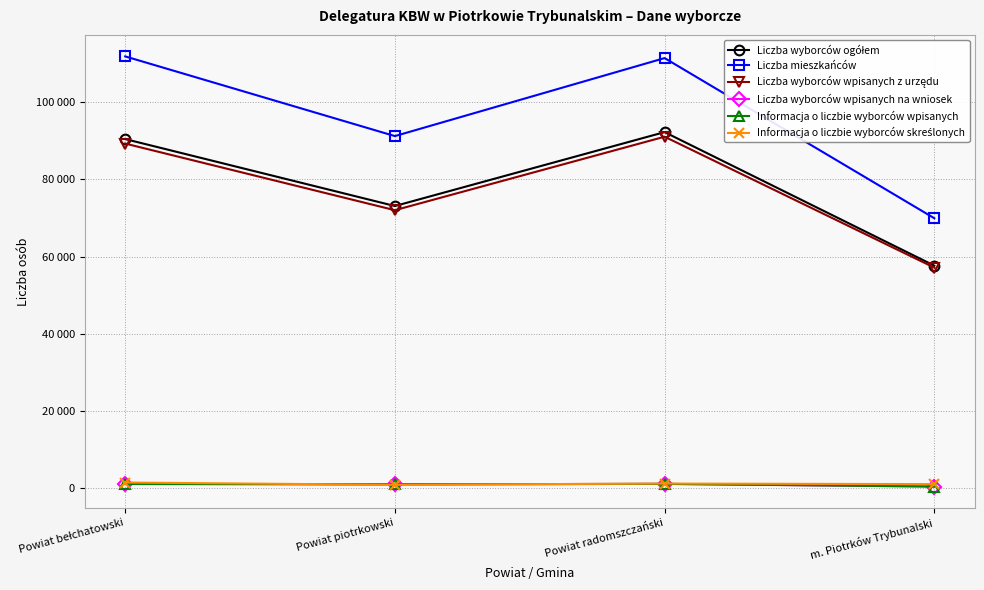

Does the chart display data point markers on the line(s)?

Yes